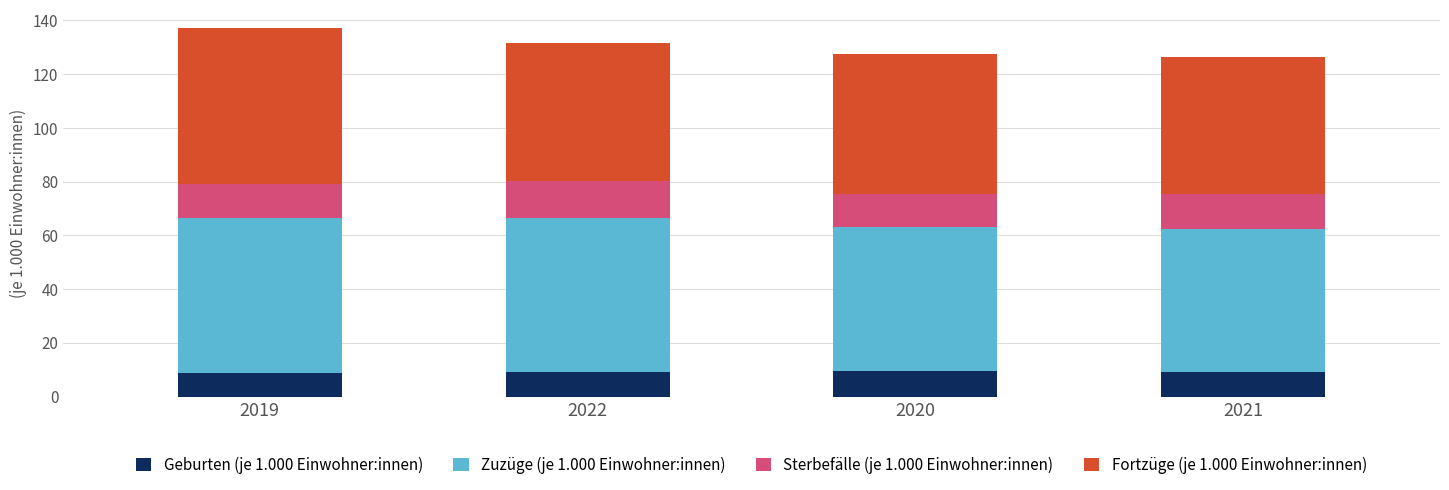

What is the highest value of the Geburten (je 1.000 Einwohner:innen) series?

9.4